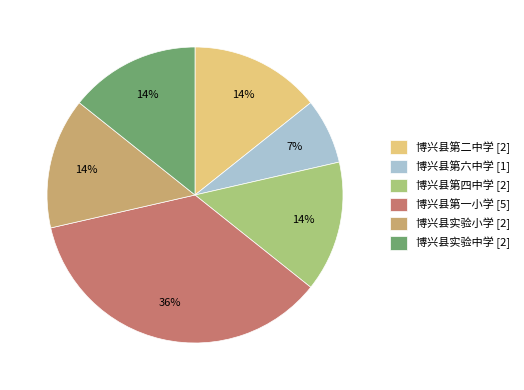

Is there a majority slice in this chart?

No